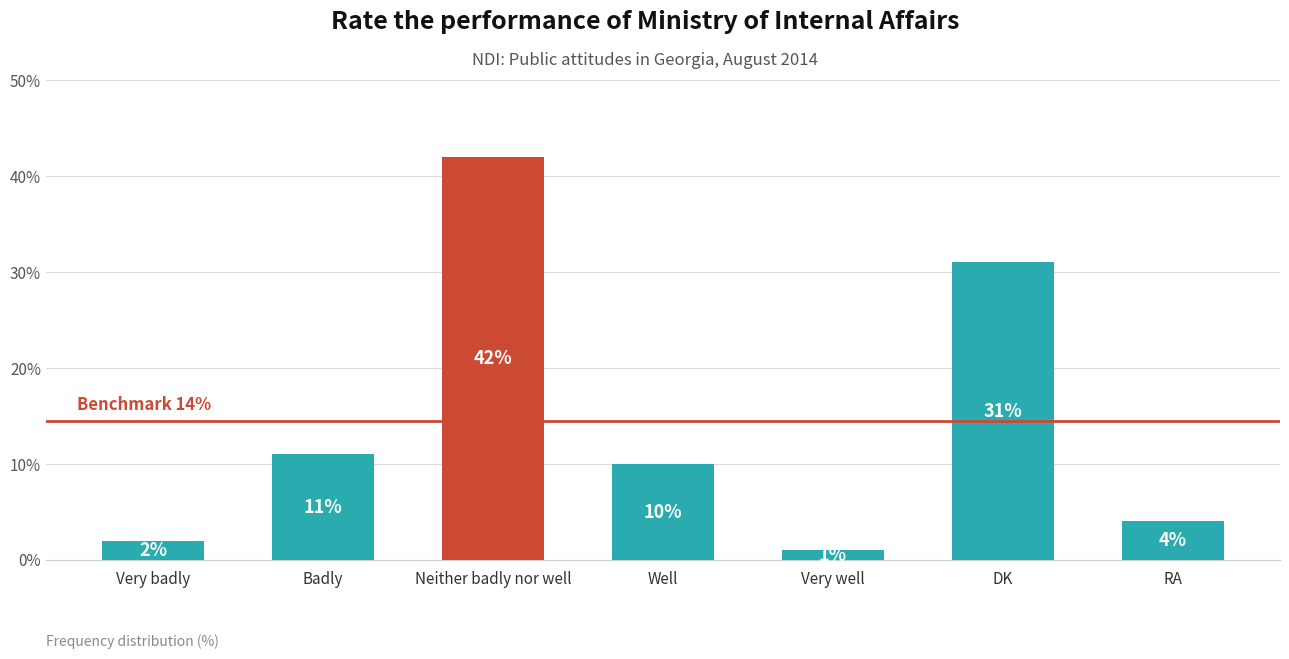

The chart shows a value of 9 at DK. True or false?

False